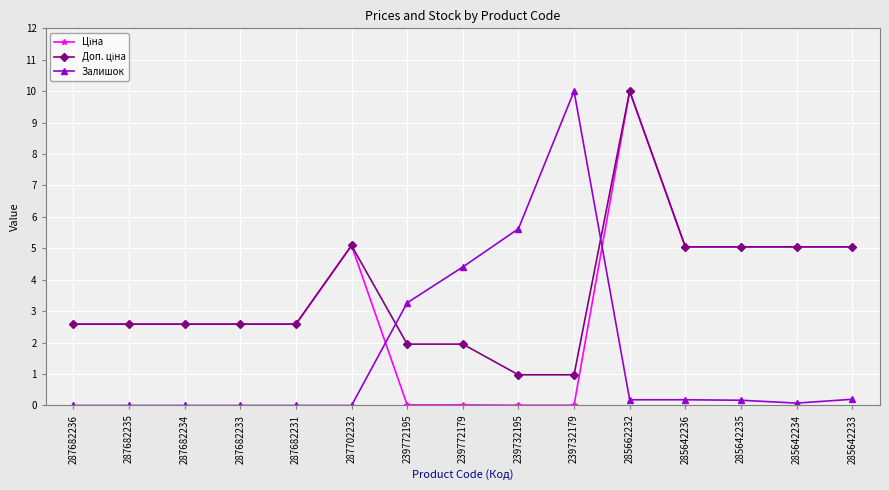

The value of Залишок at 287682234 is 4.3. True or false?

False